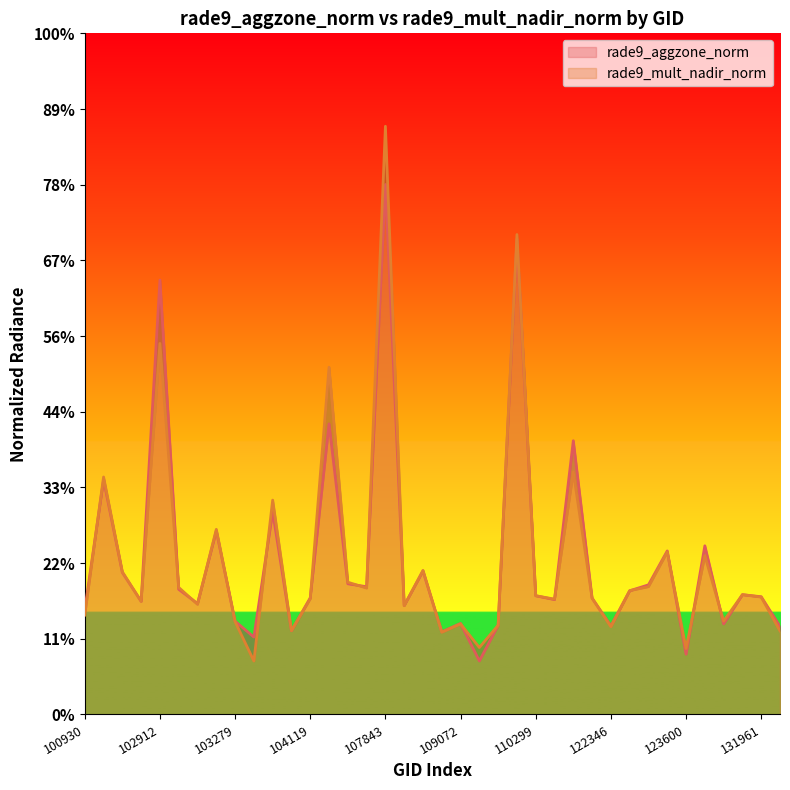

List the series in order of their peak value, highest first.

rade9_mult_nadir_norm, rade9_aggzone_norm